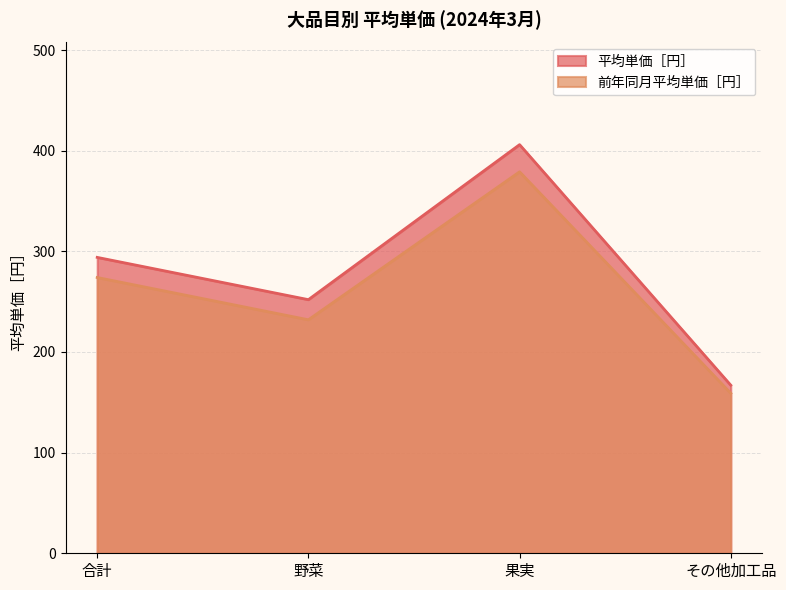

True or false: 前年同月平均単価［円］ and 平均単価［円］ cross at least once.

False